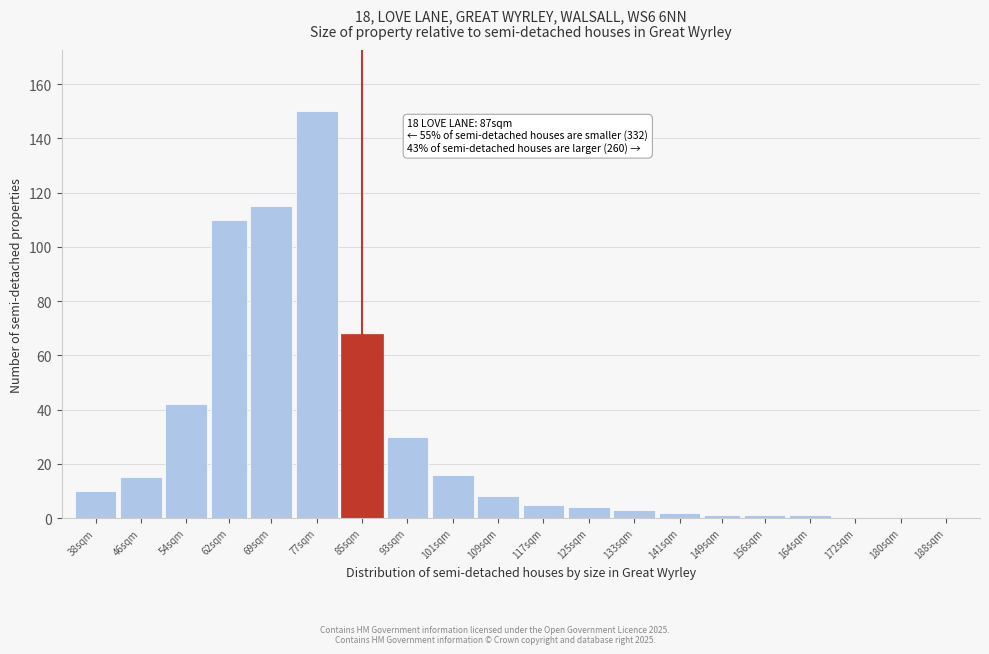

Reading left to right, transcribe all the data shown in this chart.

38sqm=10	46sqm=15	54sqm=42	62sqm=110	69sqm=115	77sqm=150	85sqm=68	93sqm=30	101sqm=16	109sqm=8	117sqm=5	125sqm=4	133sqm=3	141sqm=2	149sqm=1	156sqm=1	164sqm=1	172sqm=0	180sqm=0	188sqm=0